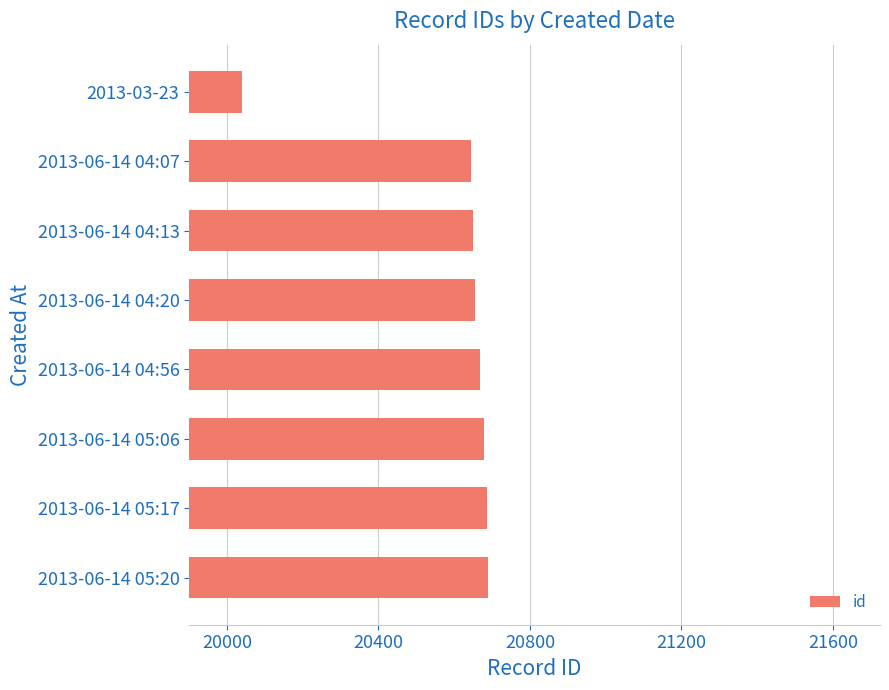

Are the bars grouped side by side (vs. stacked)?

No